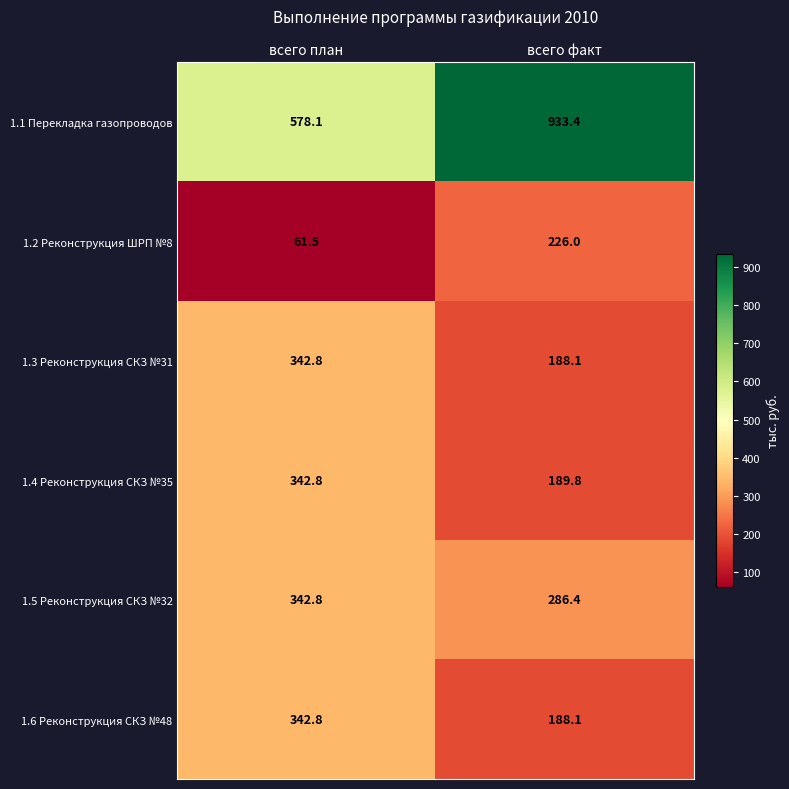

What is the minimum value shown in the chart?

61.5